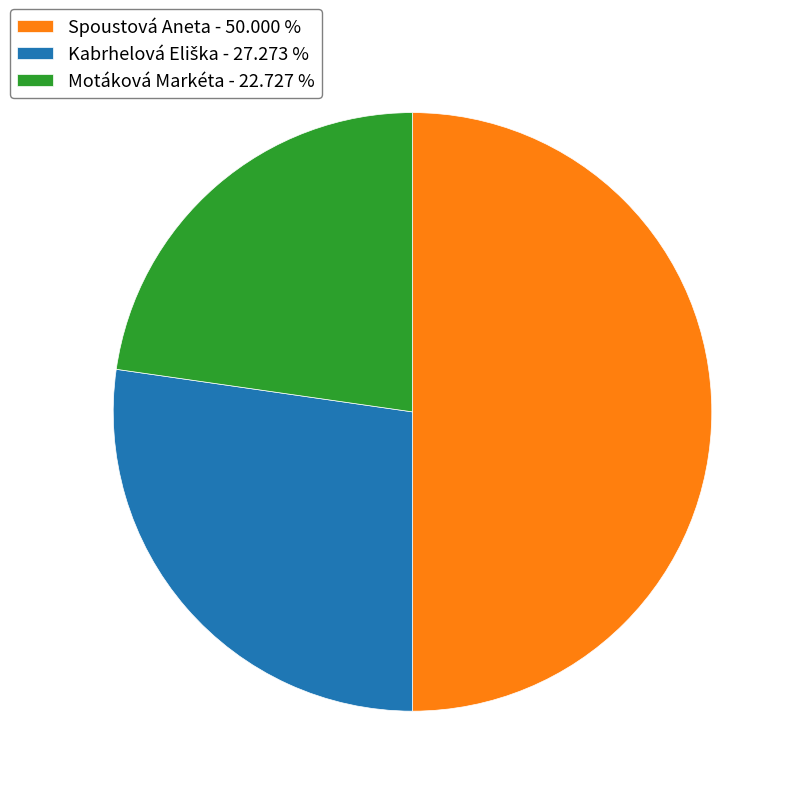

Approximately how many times larger is the value at Motáková Markéta - 22.727 % compared to Spoustová Aneta - 50.000 %?

0.5